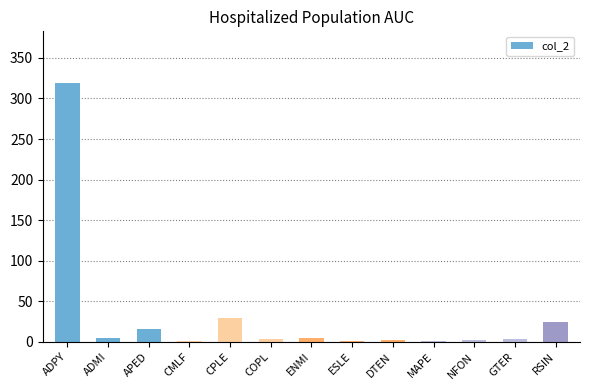

The chart shows a value of 8 at CPLE. True or false?

False